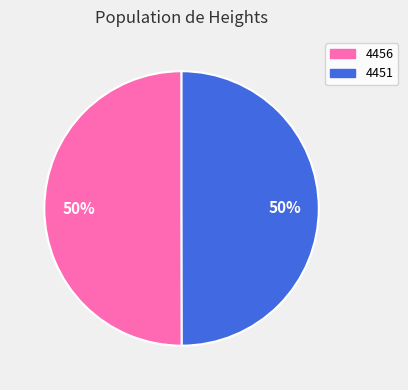

The 4451 slice represents 50% of the pie. True or false?

True